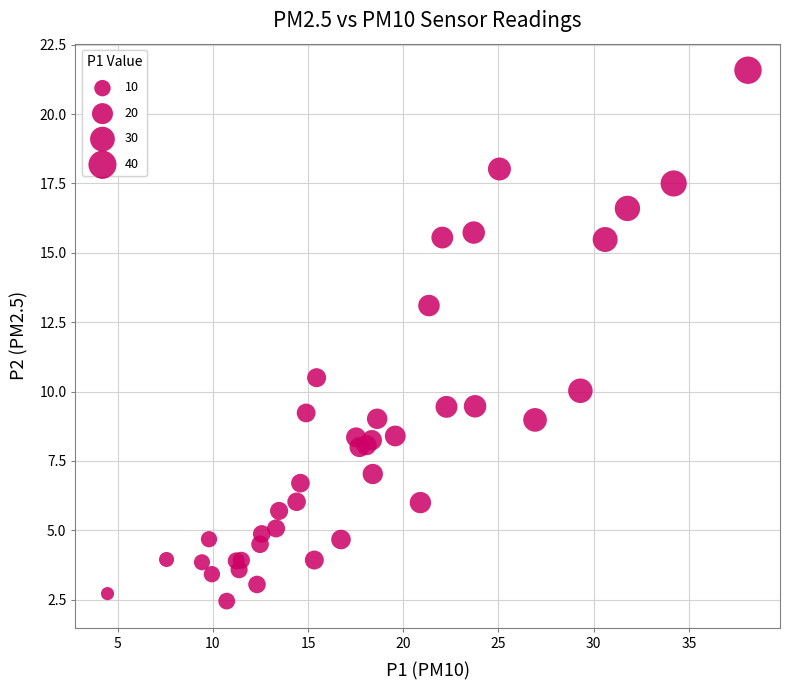

What Y value in the scatter plot is closest to 12?

13.1